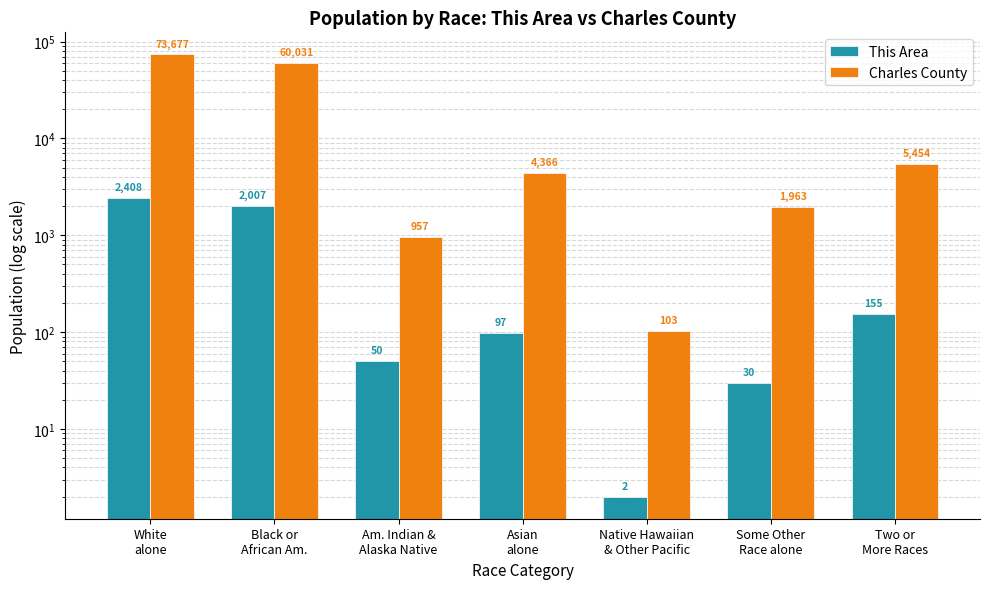

Are the bars horizontal?

No